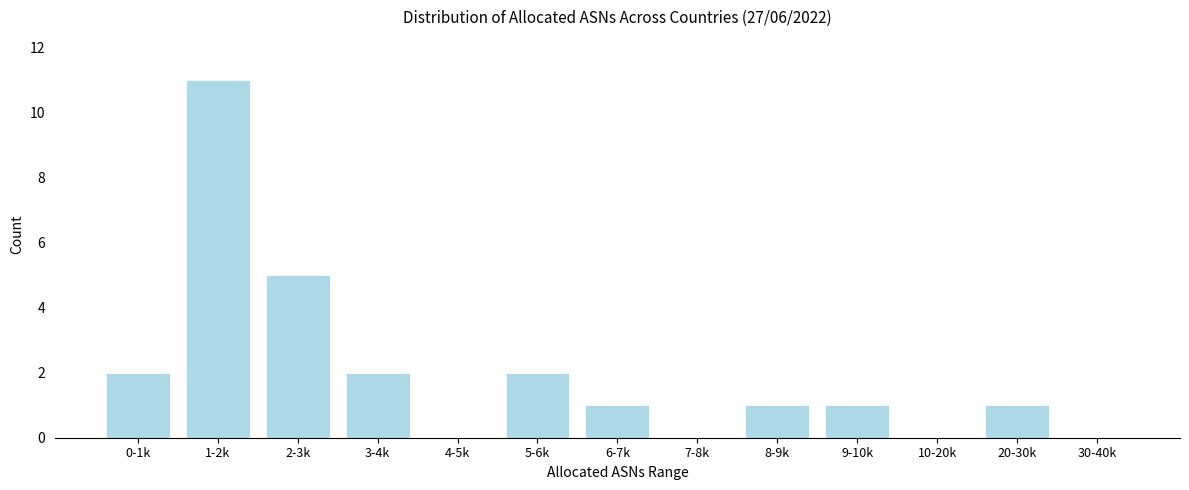

Reading left to right, extract all data points from this chart.

0-1k=2	1-2k=11	2-3k=5	3-4k=2	4-5k=0	5-6k=2	6-7k=1	7-8k=0	8-9k=1	9-10k=1	10-20k=0	20-30k=1	30-40k=0